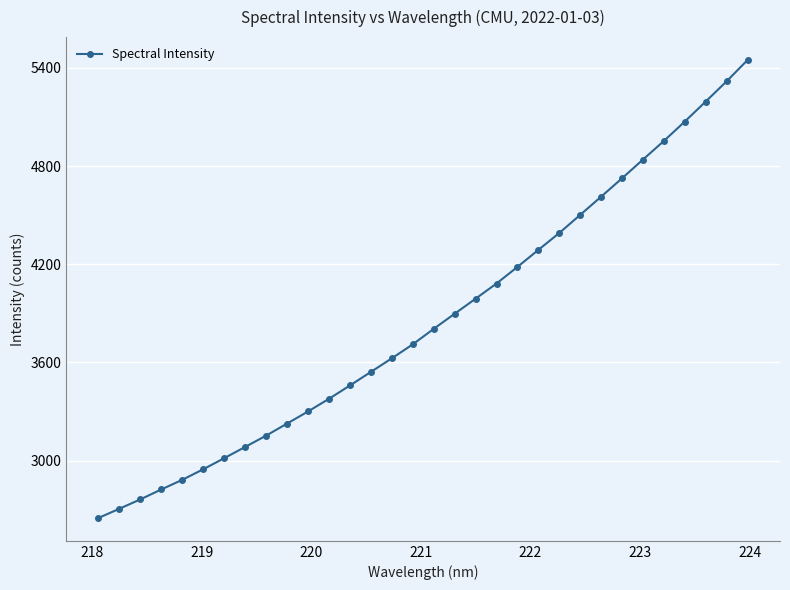

What is the smallest value displayed?

2649.1